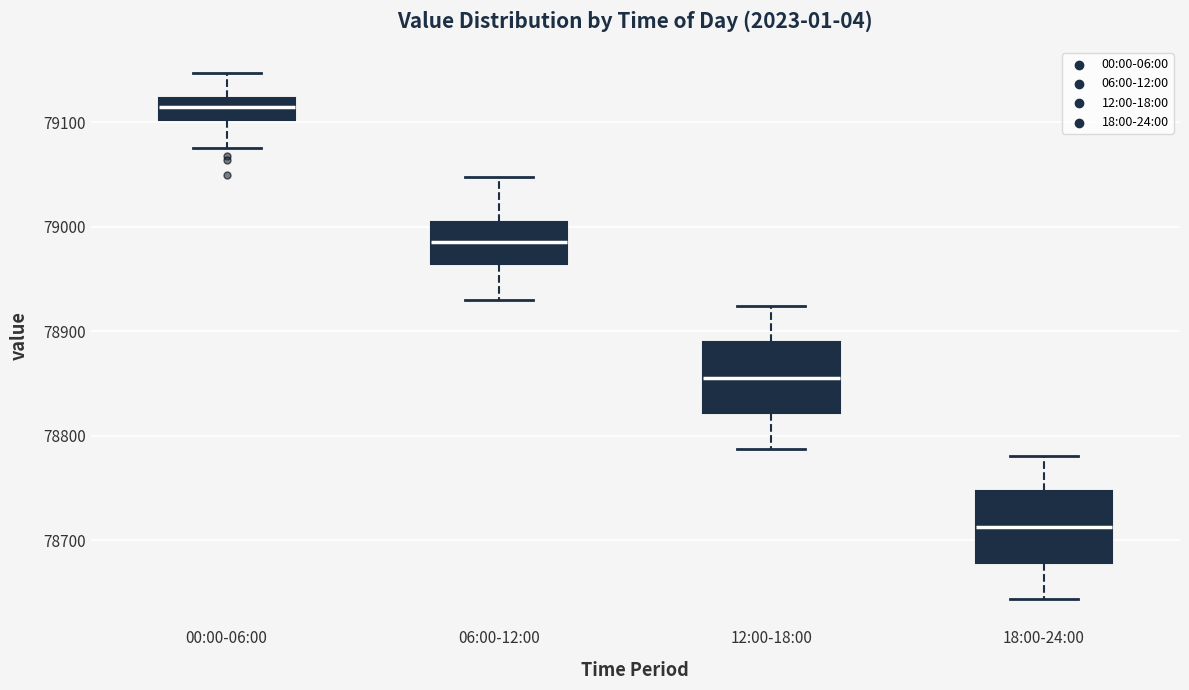

Reading left to right, transcribe this box plot: for each box, give where its median line is, the range the box spans, and where its two whiskers end, as read against the y-axis. The values are not printed on the chart, so give them approximately, as read against the axis.

00:00-06:00: median 79110, box 79100 to 79120, whiskers 79080 to 79150
06:00-12:00: median 78990, box 78960 to 79000, whiskers 78930 to 79050
12:00-18:00: median 78860, box 78820 to 78890, whiskers 78790 to 78920
18:00-24:00: median 78710, box 78680 to 78750, whiskers 78640 to 78780